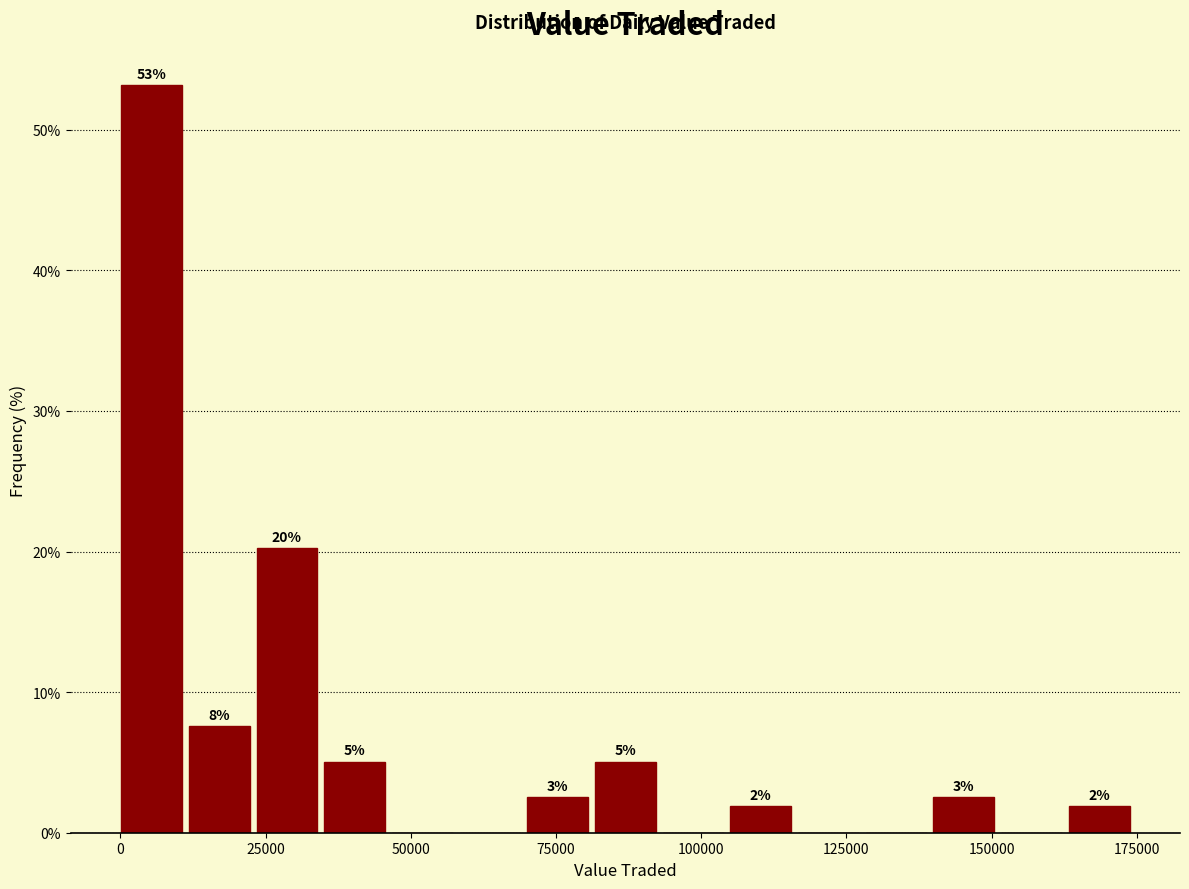

Read against the x-axis, roughly where is the centre of the tallest bar?

5000